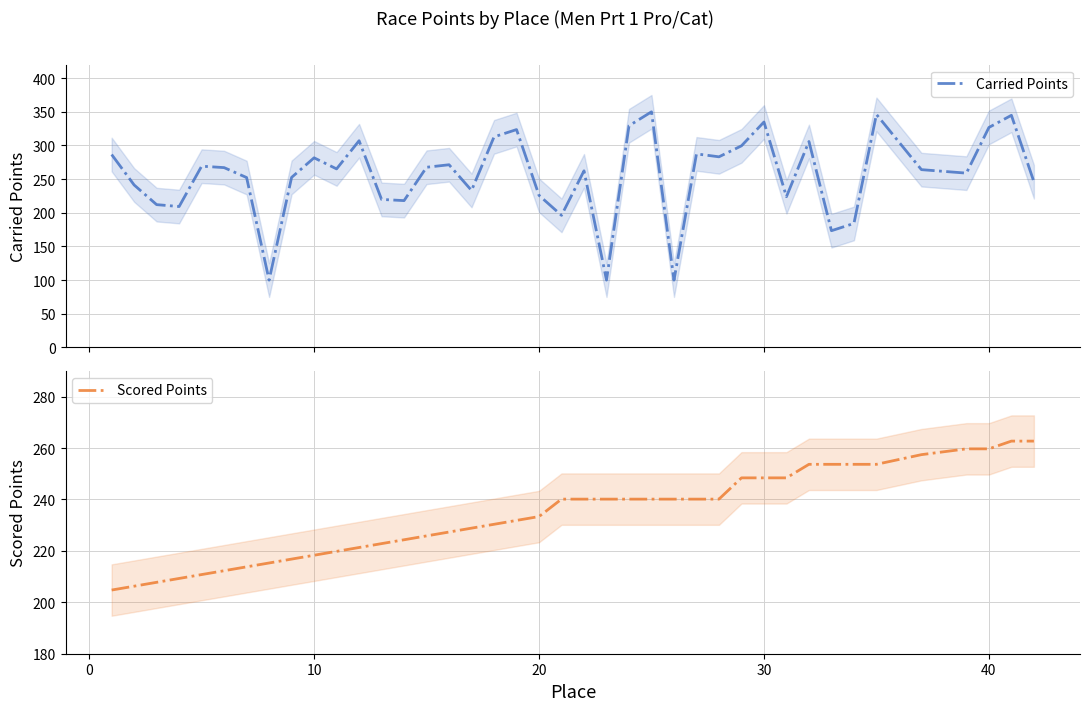

What is the highest value of the Carried Points series?

350.0